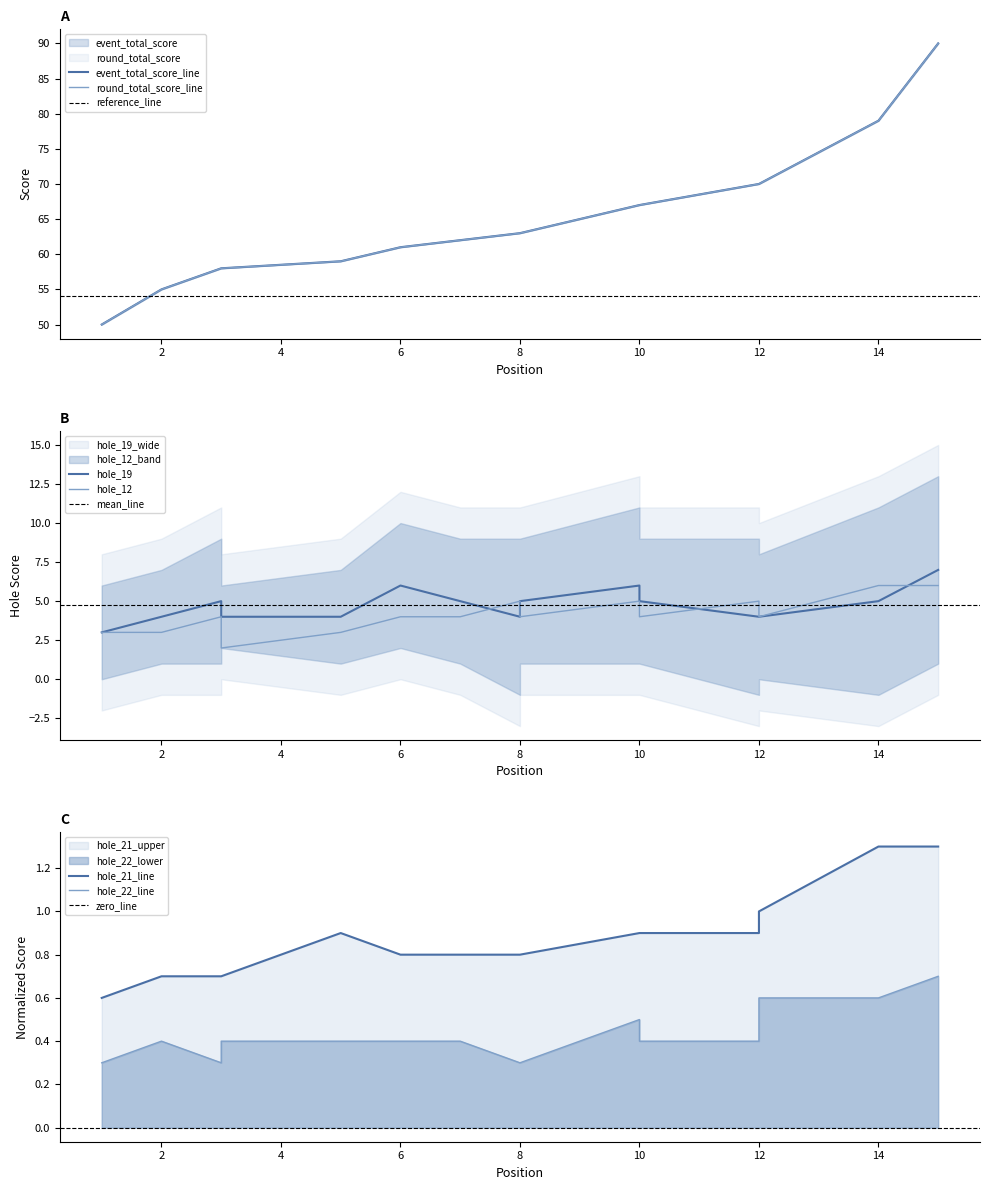

True or false: event_total_score and hole_12 cross at least once.

False